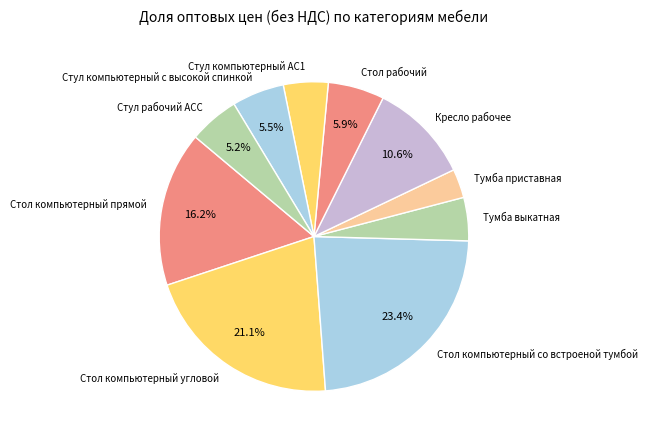

To the nearest percent, what is the difference between the largest and smallest slice percentages?

20%